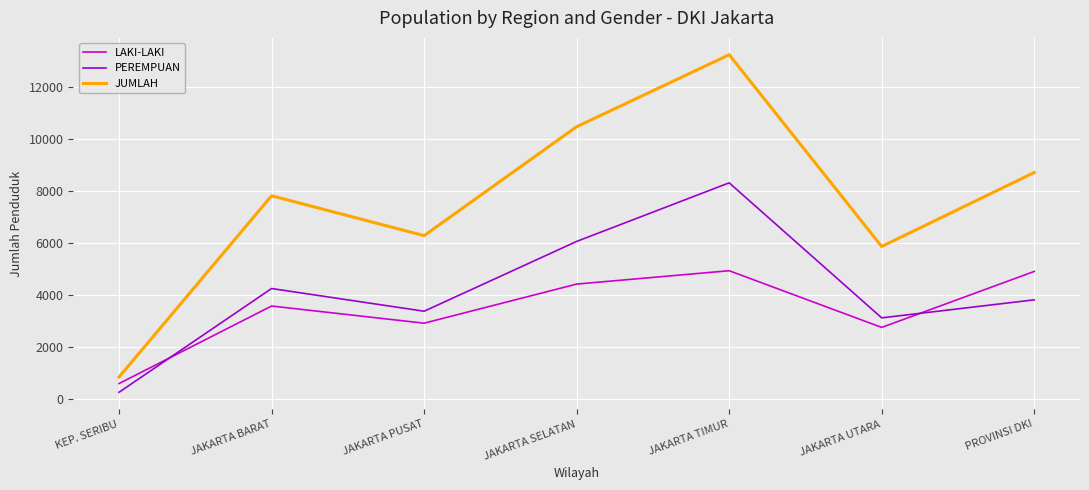

What is the difference between the PEREMPUAN values at JAKARTA PUSAT and JAKARTA TIMUR?

4938